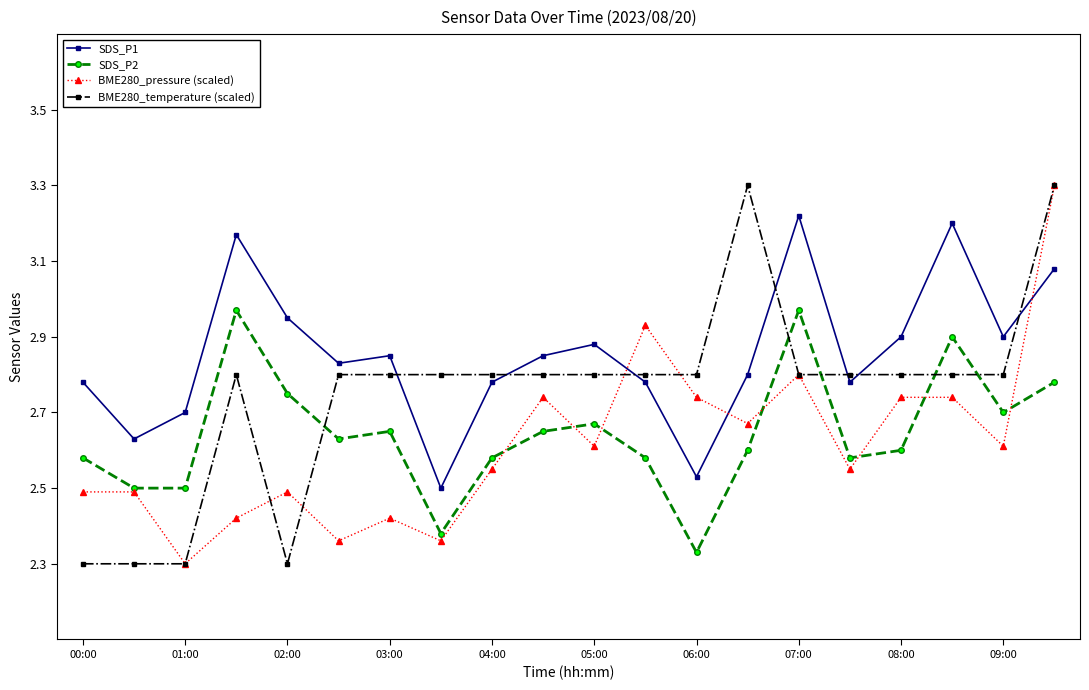

True or false: SDS_P1 and SDS_P2 cross at least once.

False